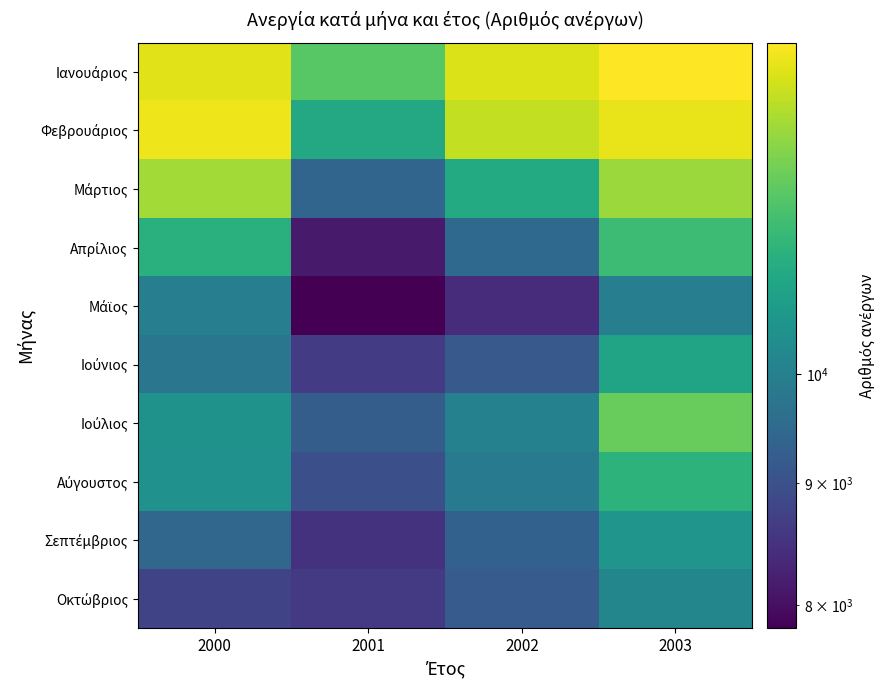

At 2000, list the series in order from smallest to largest.

Οκτώβριος, Σεπτέμβριος, Ιούνιος, Μάϊος, Αύγουστος, Ιούλιος, Απρίλιος, Μάρτιος, Ιανουάριος, Φεβρουάριος